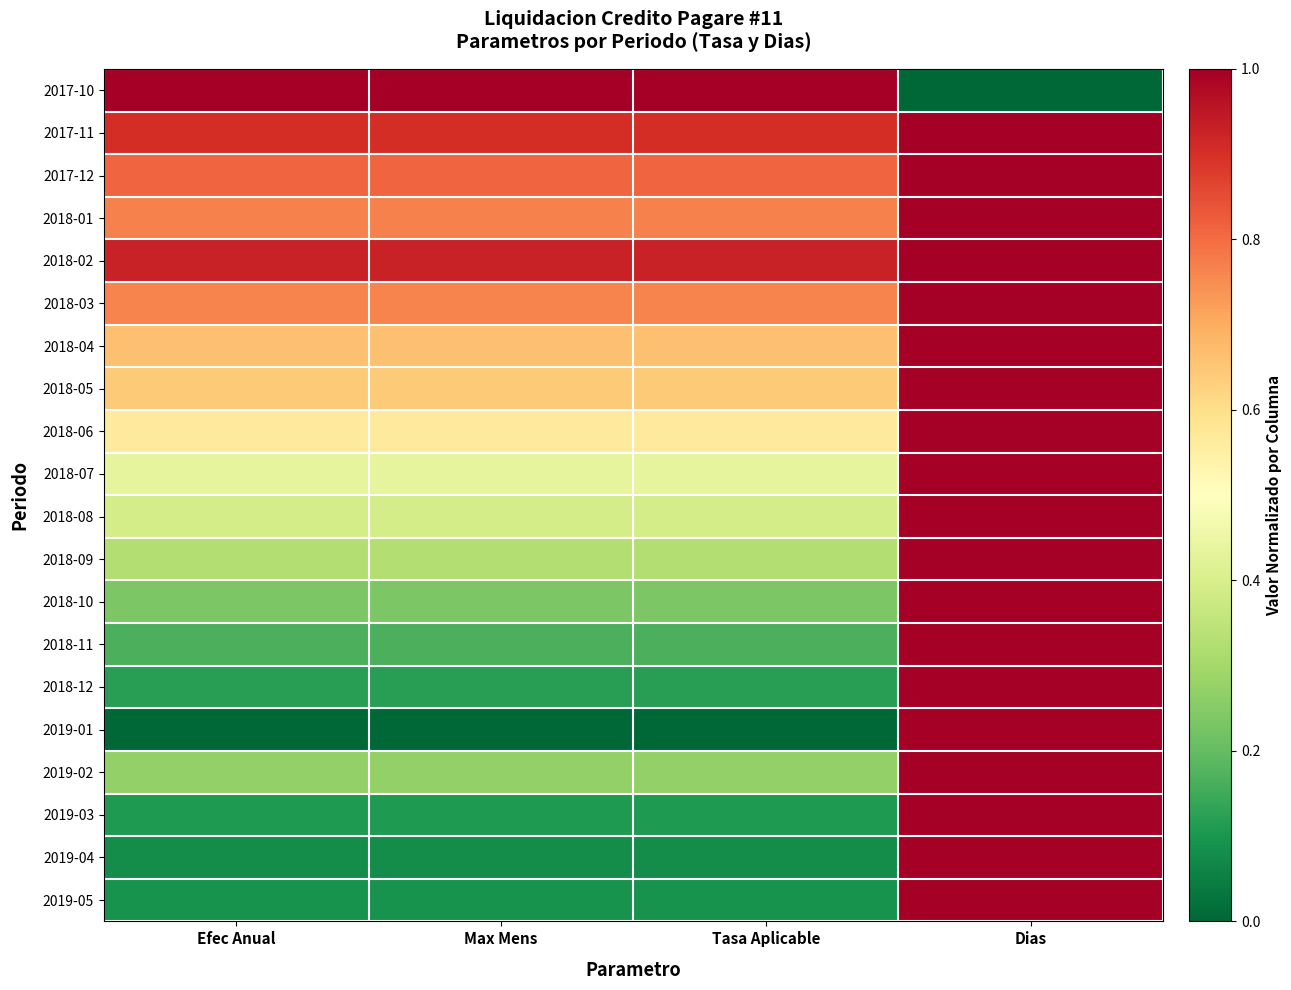

What is the spread (max minus min) of values at Tasa Aplicable?

1.0